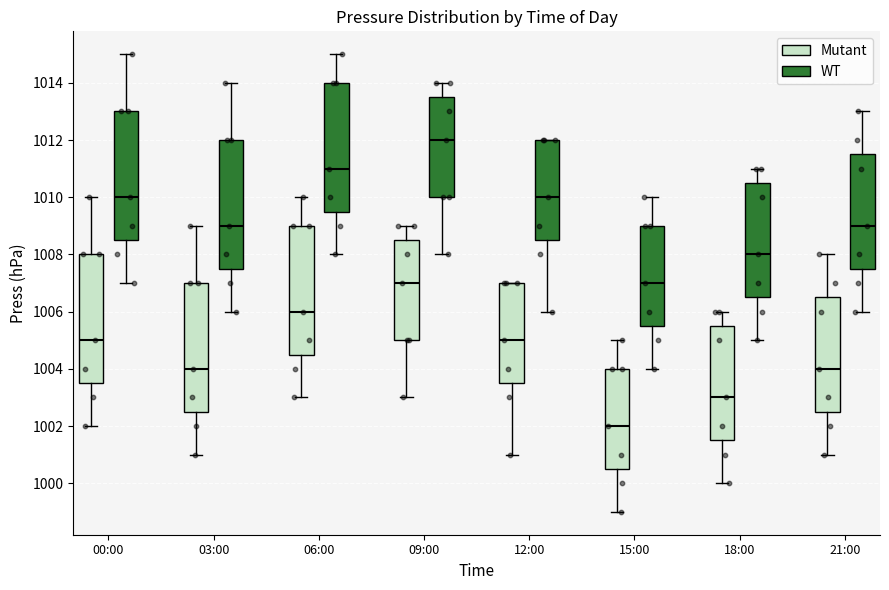

Which box's median line is the highest?

09:00 (WT)